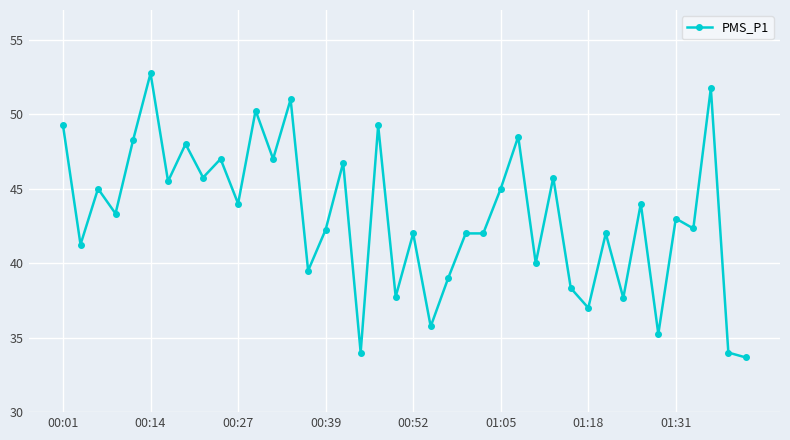

What is the value of the 26th point from the left?

45.0